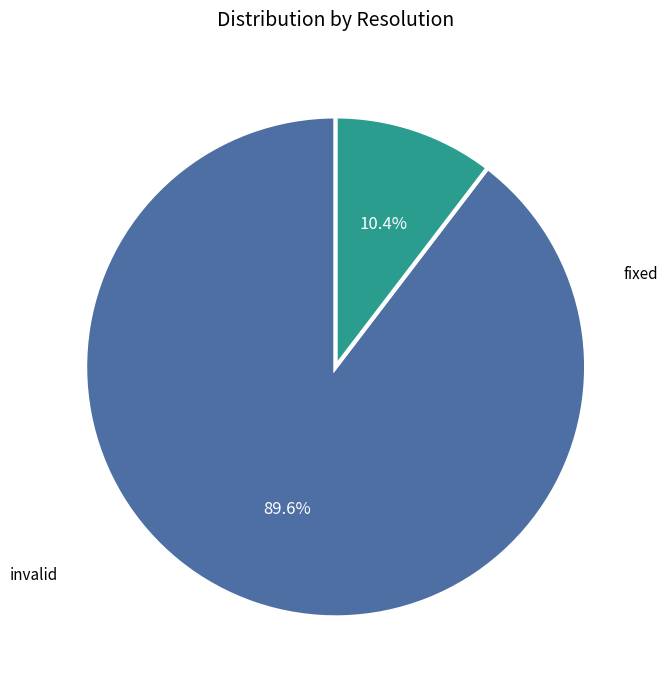

Is there any slice that represents more than half of the pie?

Yes